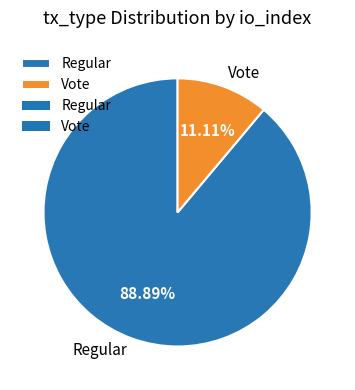

How many slices are in this pie chart?

2